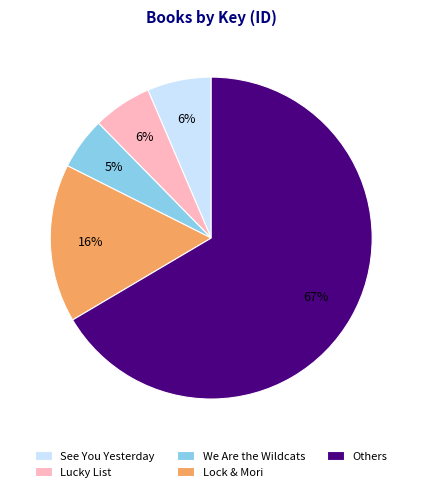

Which has a higher value, We Are the Wildcats or Others?

Others